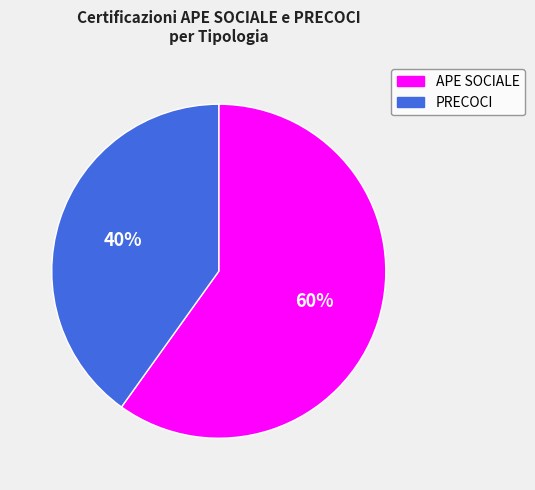

To the nearest percent, what portion does PRECOCI represent?

40%